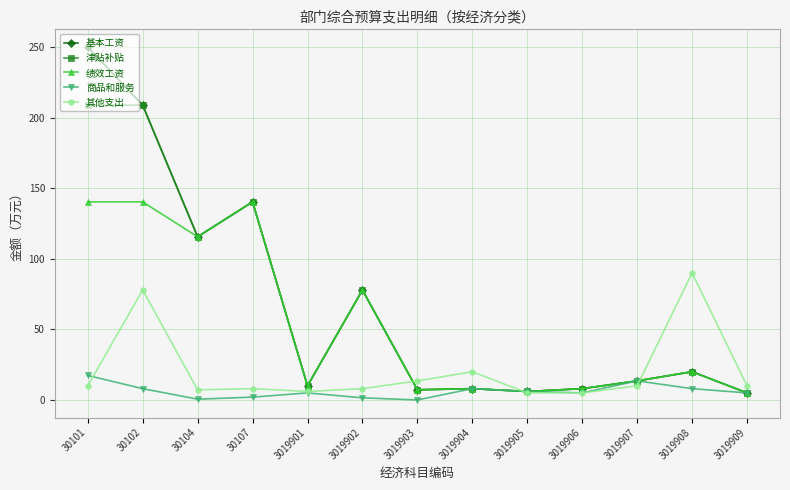

List the series in order of their peak value, highest first.

基本工资, 津贴补贴, 绩效工资, 其他支出, 商品和服务